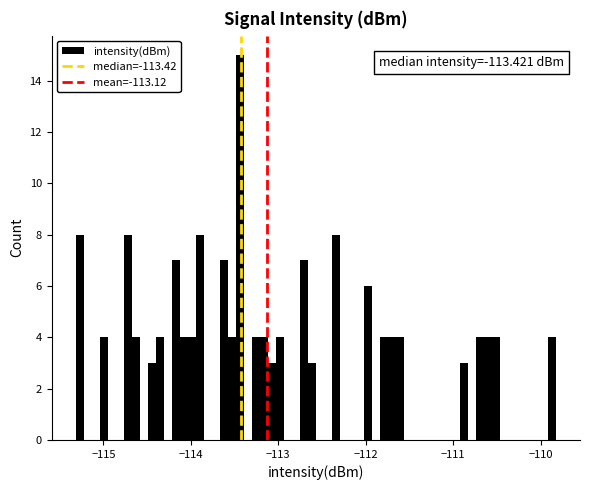

Read against the x-axis, roughly where is the centre of the tallest bar?

-113.4